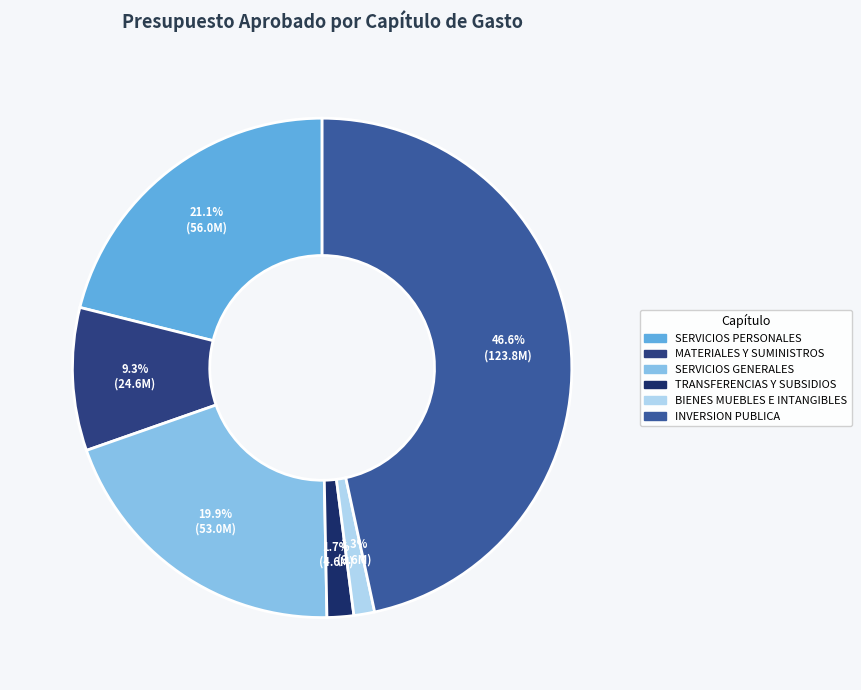

The MATERIALES Y SUMINISTROS slice represents 20% of the pie. True or false?

False